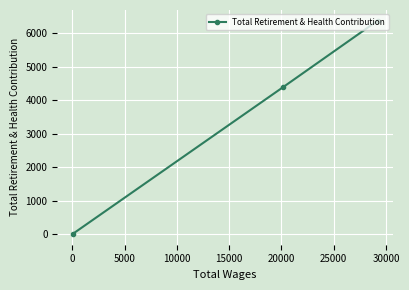

How many positive values are there?

2